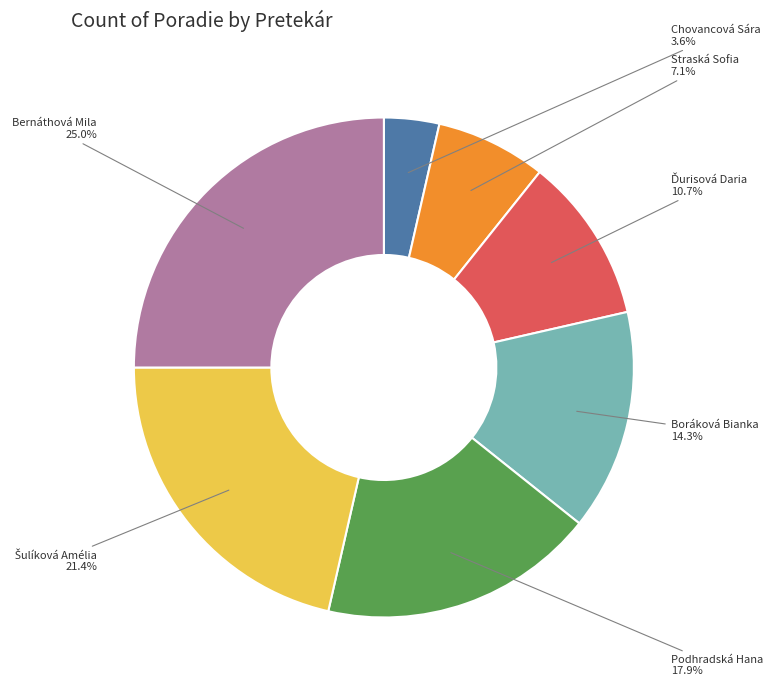

Which slice is the largest?

Bernáthová Mila